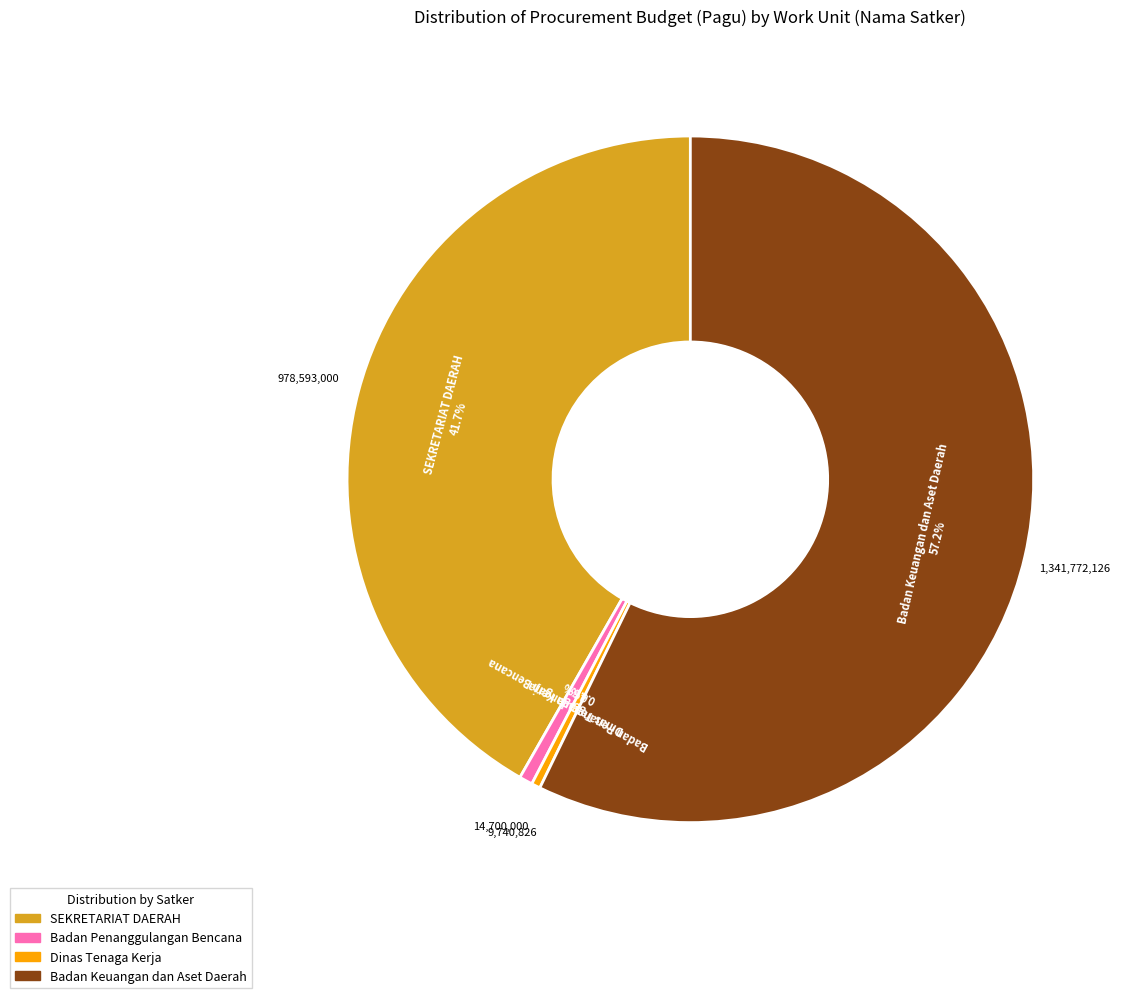

How many slices are in this pie chart?

4